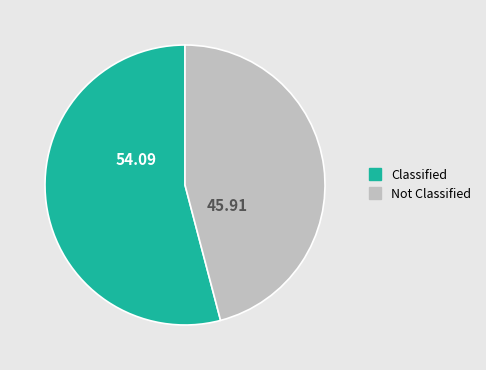

Does any single category account for the majority?

Yes